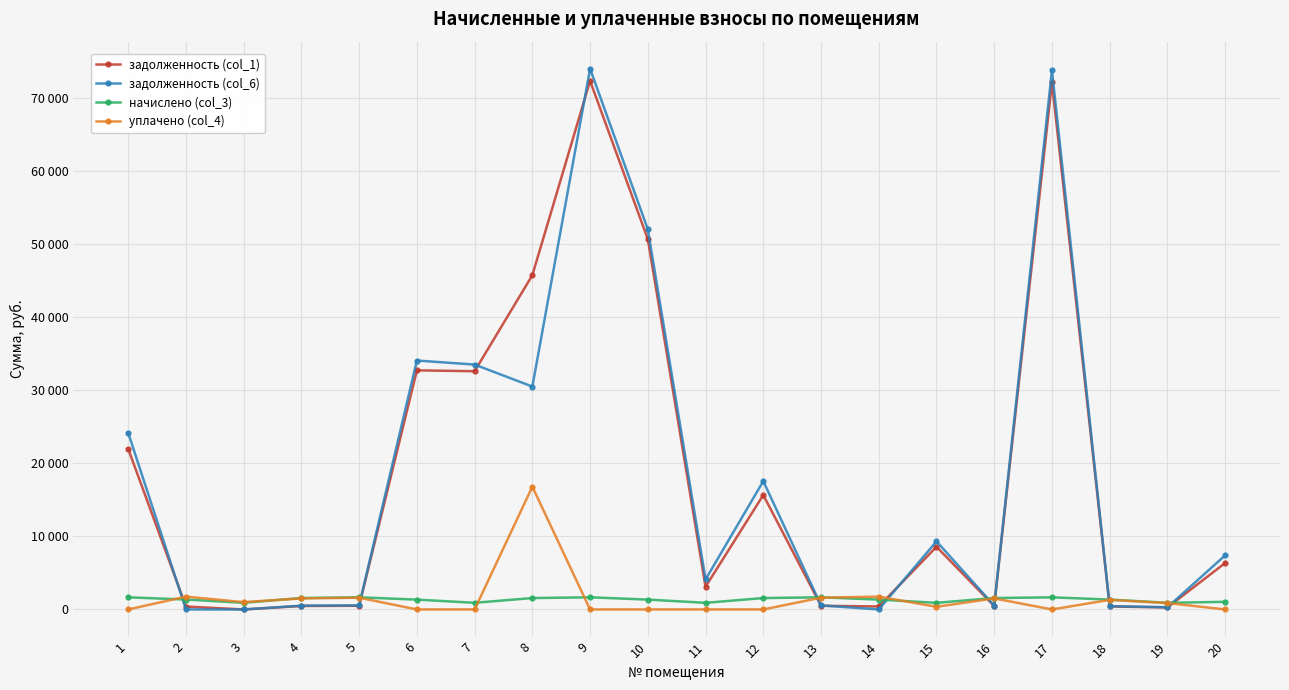

What is the maximum value shown in the chart?

74045.3